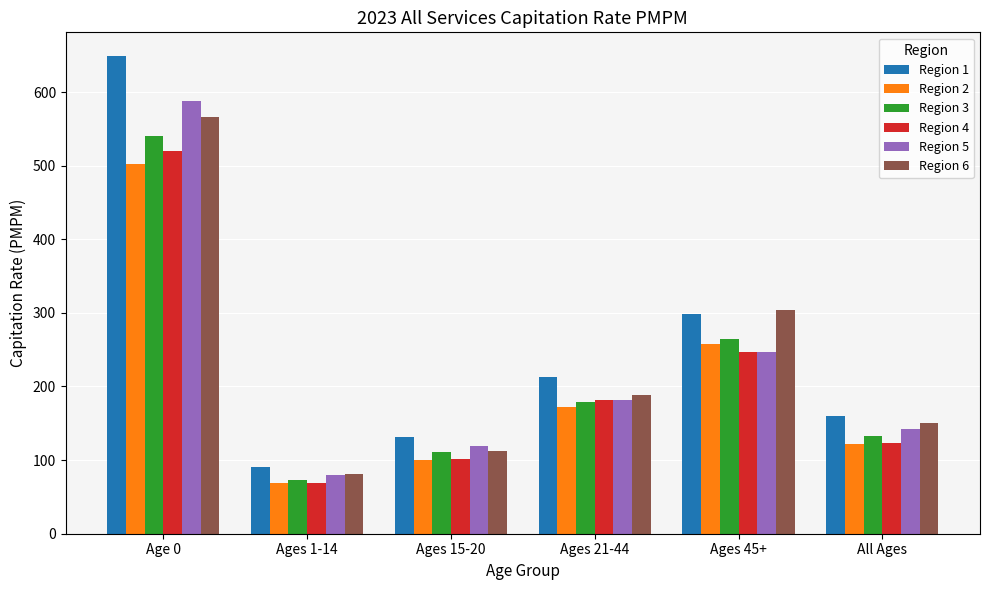

What is the difference between the second highest and second lowest values in the Region 3 series?

153.8